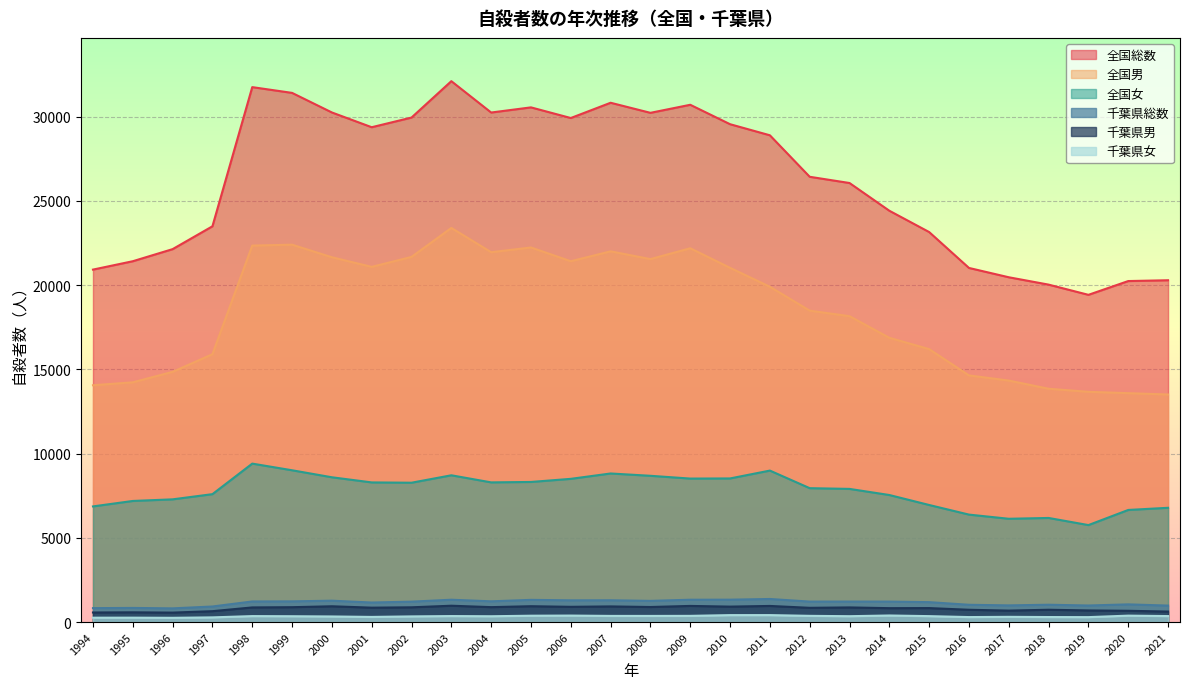

At which label does 全国総数 first exceed 28896?

1998